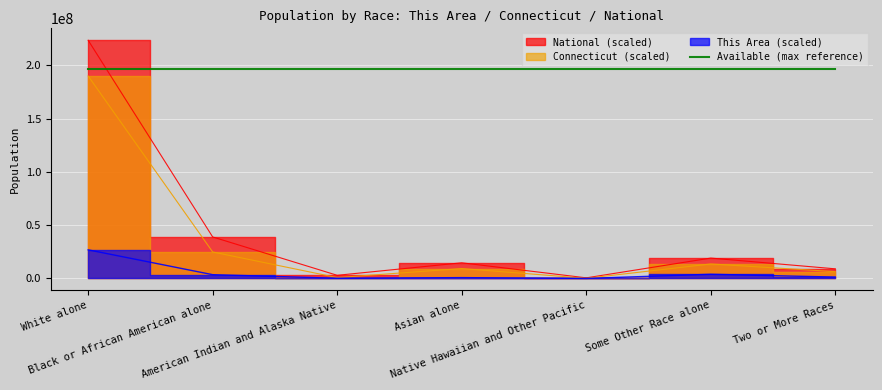

Which has a higher value, White alone or Black or African American alone?

White alone